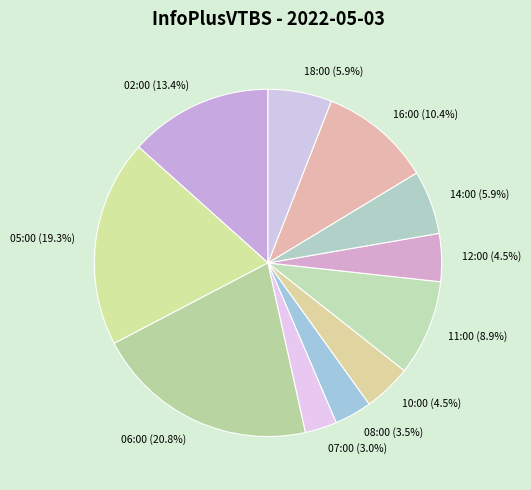

What percentage do 12:00 and 11:00 together represent?

13.4%